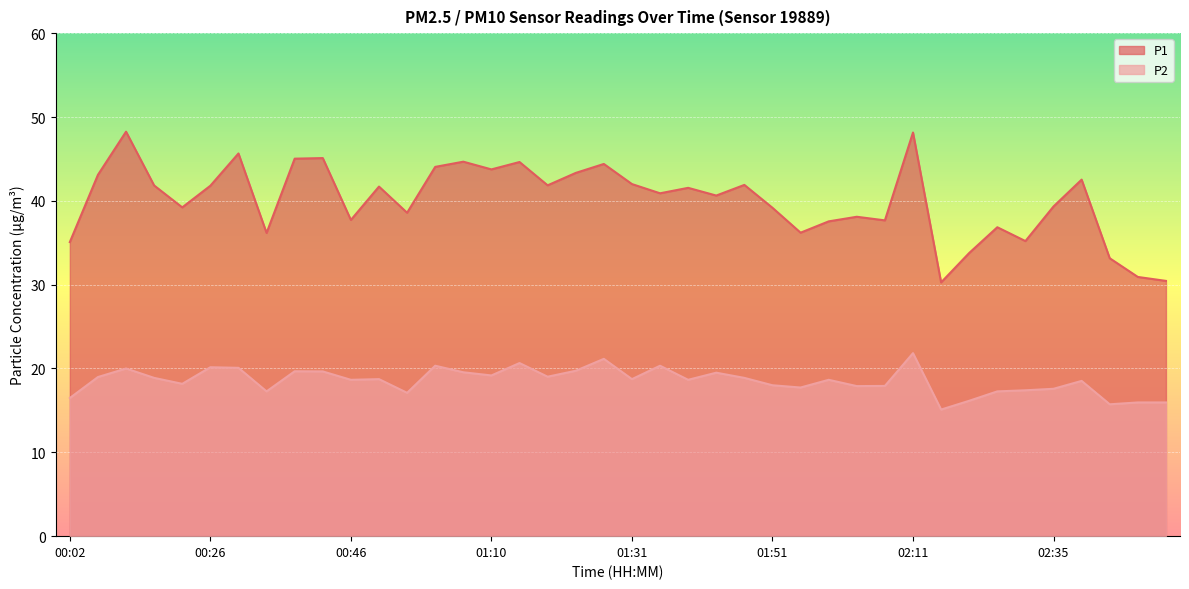

Which series changed the most between 00:42 and 00:54?

P1